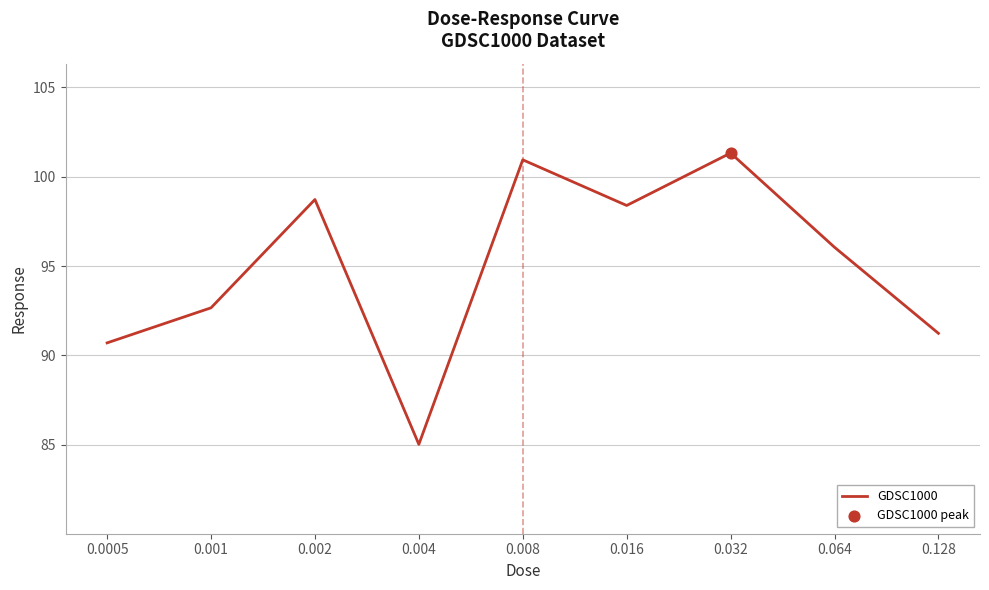

What is the change in value from 0.002 to 0.064?

-2.7